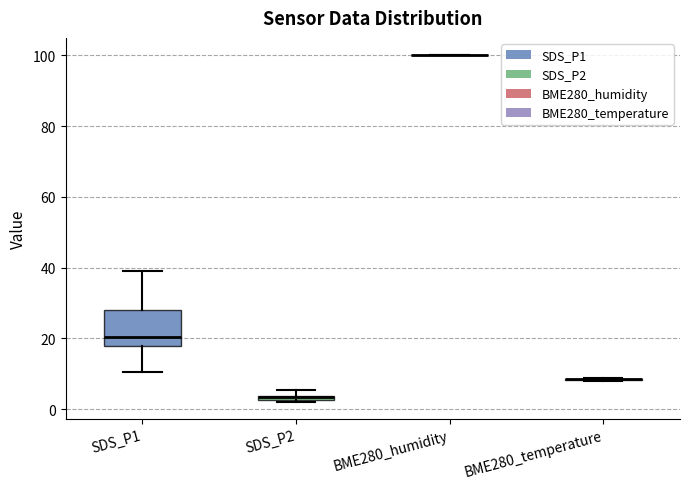

Which box is the tallest, from its lower edge to its upper edge?

SDS_P1